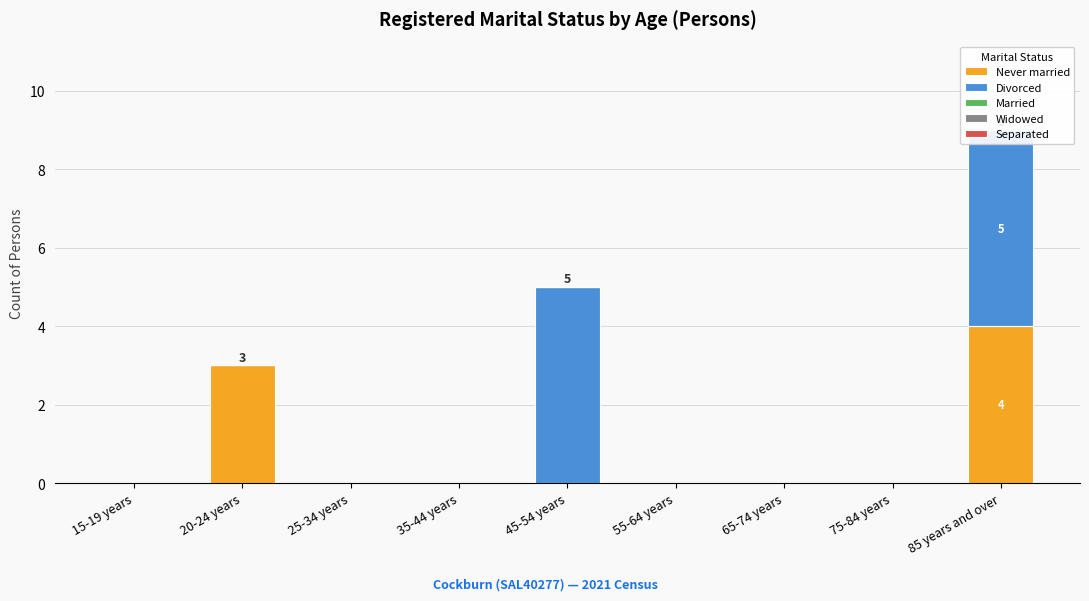

List the labels in order of Separated value, largest first.

15-19 years, 20-24 years, 25-34 years, 35-44 years, 45-54 years, 55-64 years, 65-74 years, 75-84 years, 85 years and over